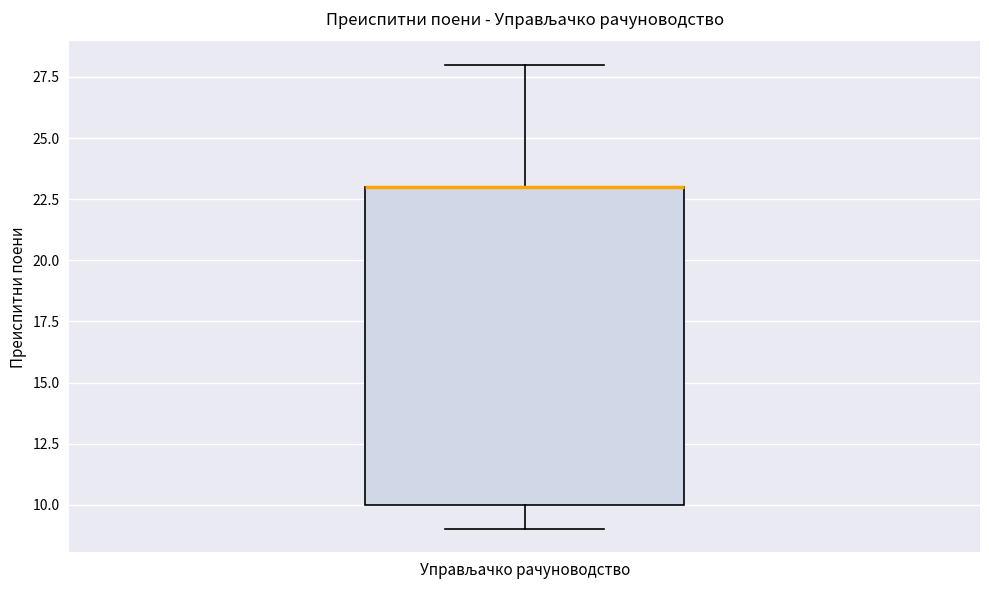

Where does the lower whisker of the box for Управљачко рачуноводство end on the y-axis? The values are not printed on the chart, so give them approximately, as read against the axis.

9